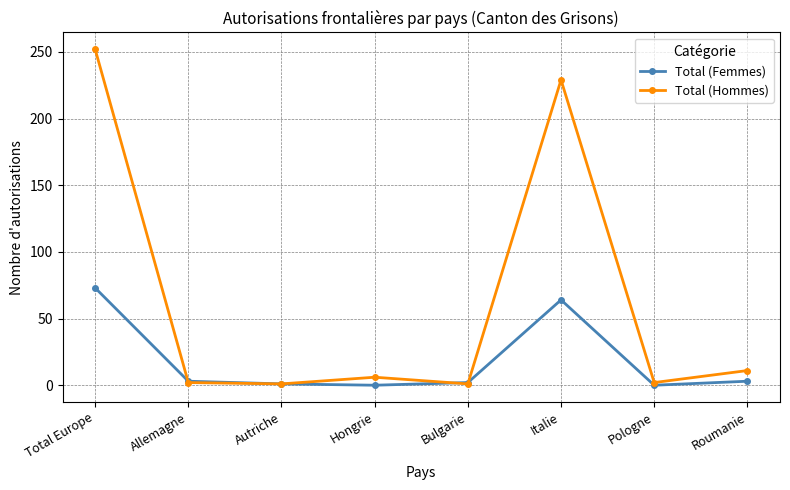

Which series has the largest total across all categories?

Total (Hommes)